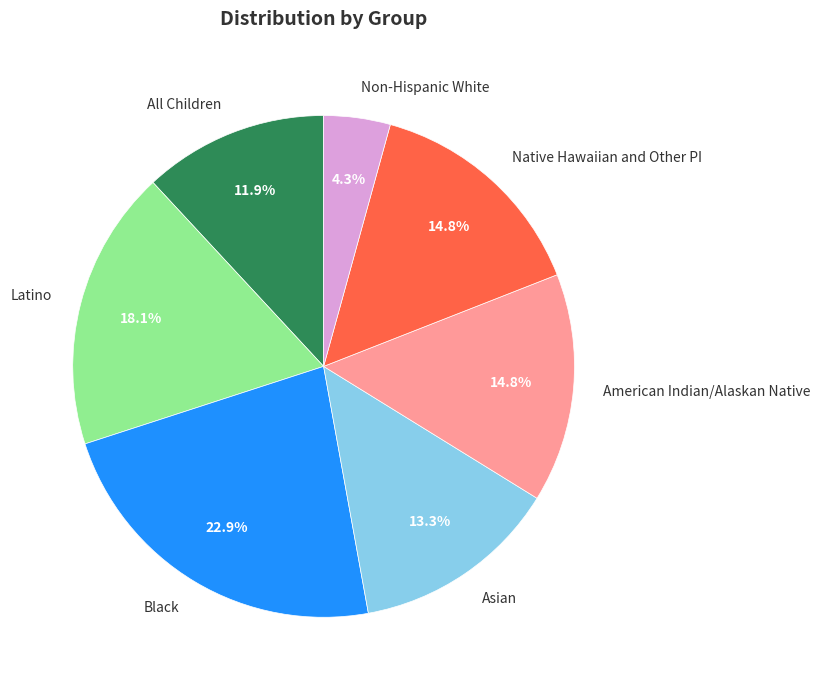

Between Black and Latino, which is larger?

Black